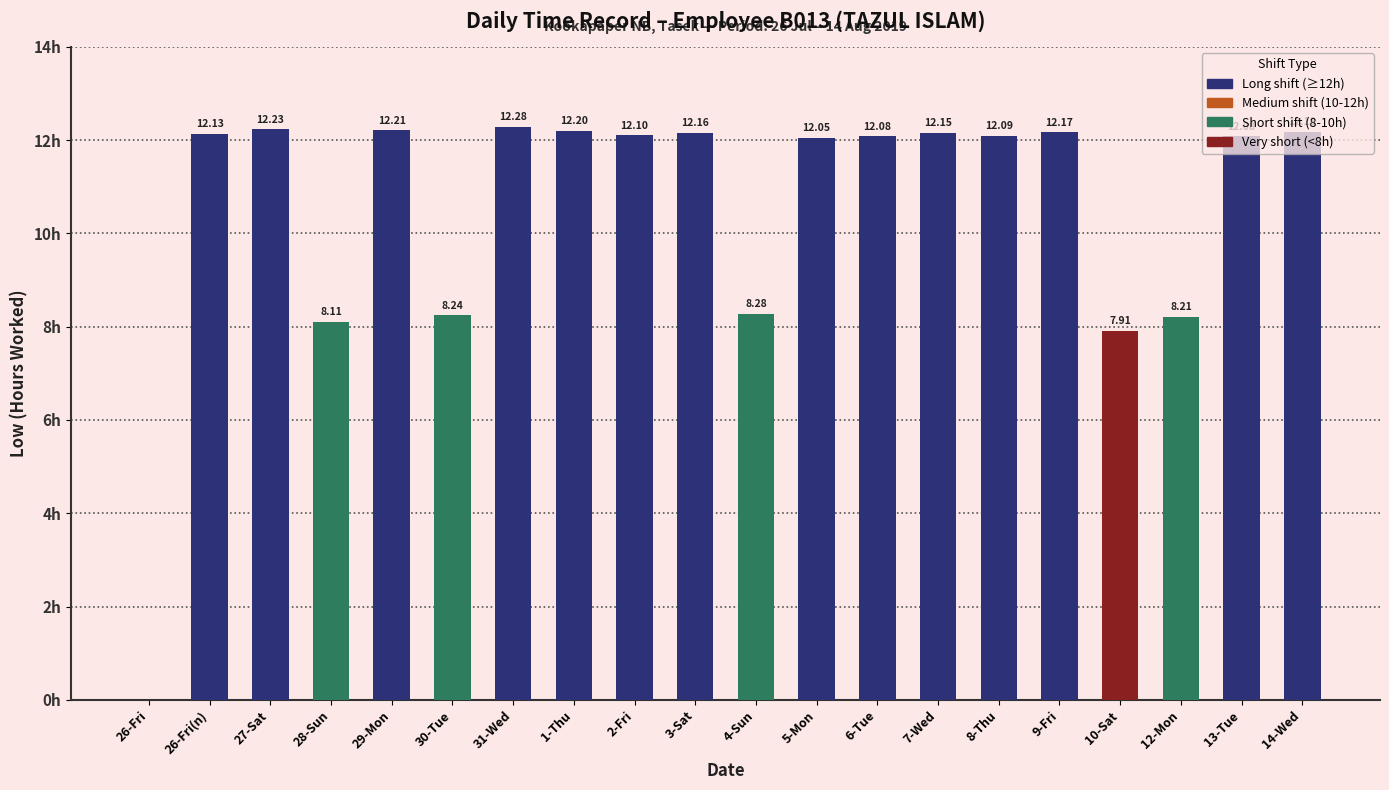

Which has a higher value, 9-Fri or 8-Thu?

9-Fri